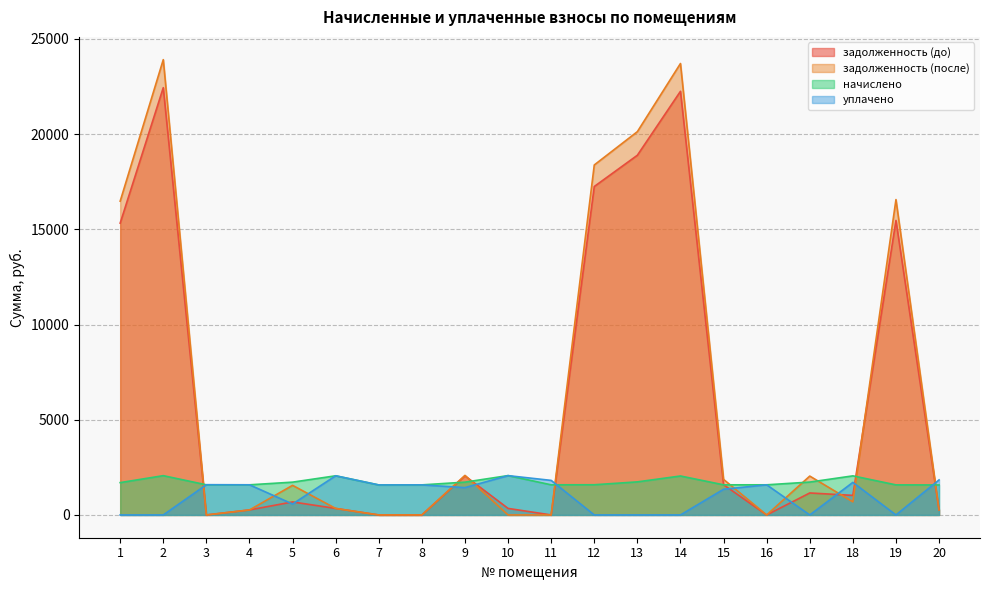

What is the sum of all задолженность (после) values?

128270.9